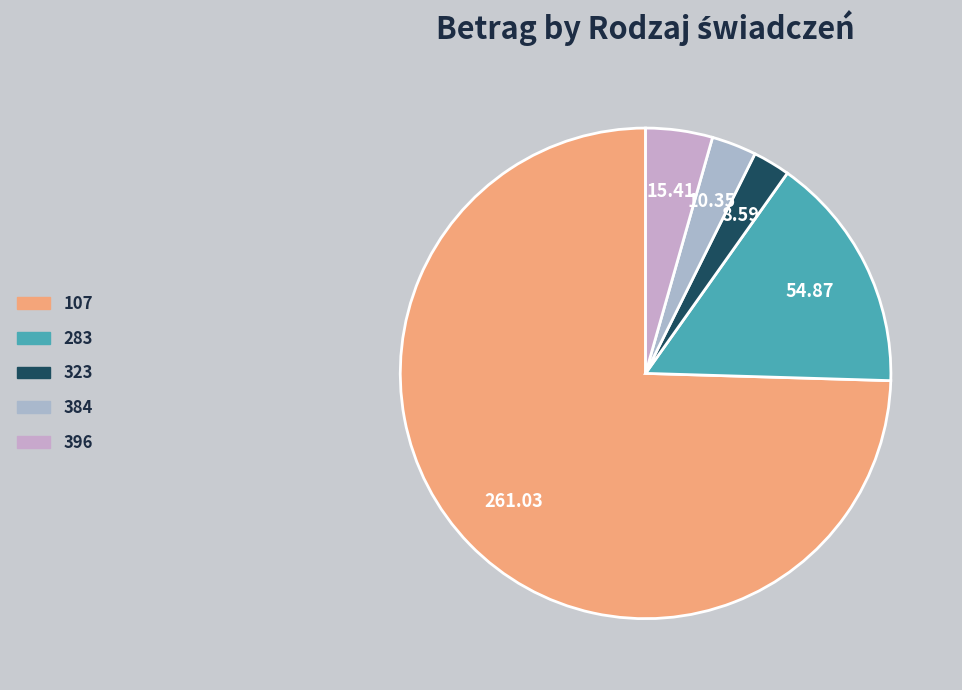

Rank the categories by value from highest to lowest.

107, 283, 396, 384, 323